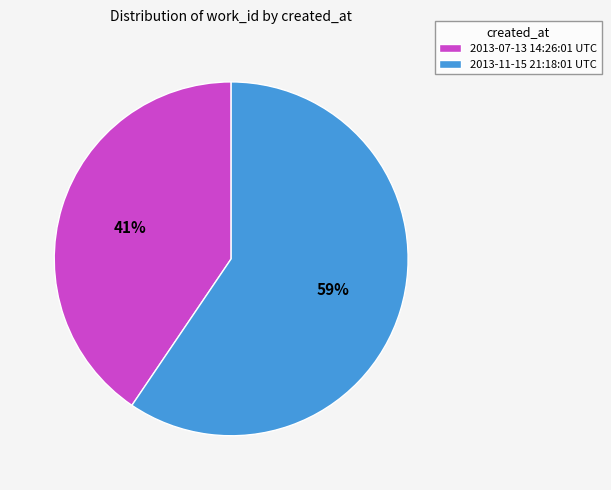

Does 2013-07-13 14:26:01 UTC represent more than half of the total?

No